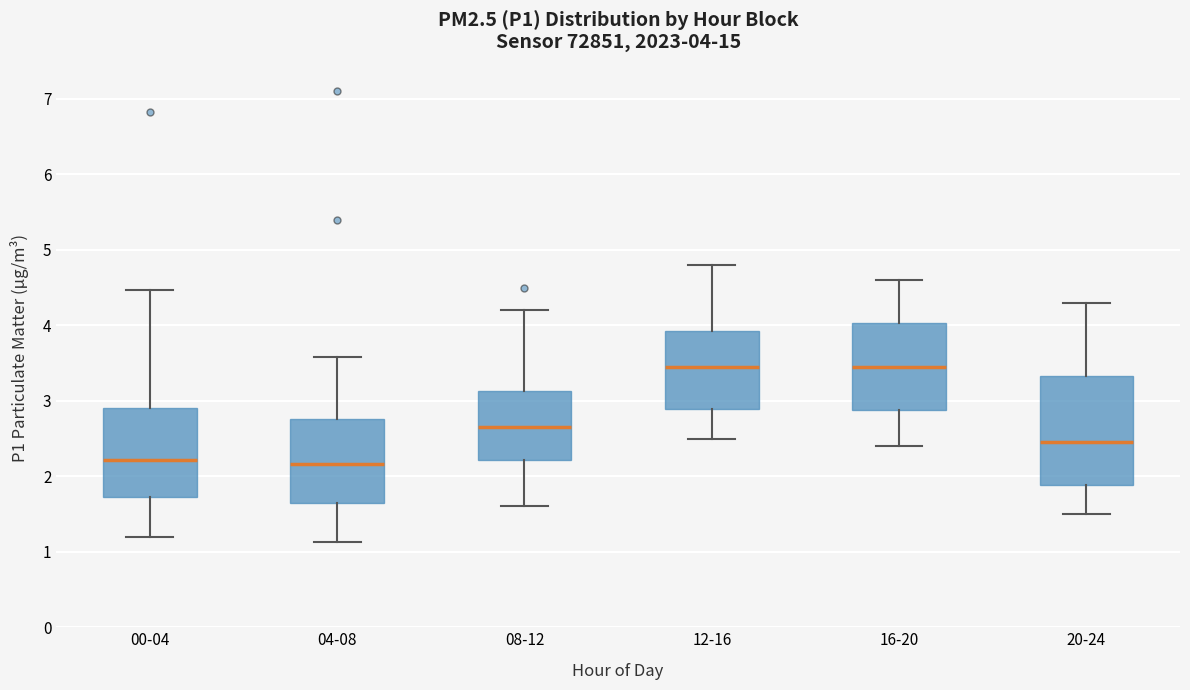

Comparing the boxes themselves (not the whiskers), which one is the tallest?

20-24